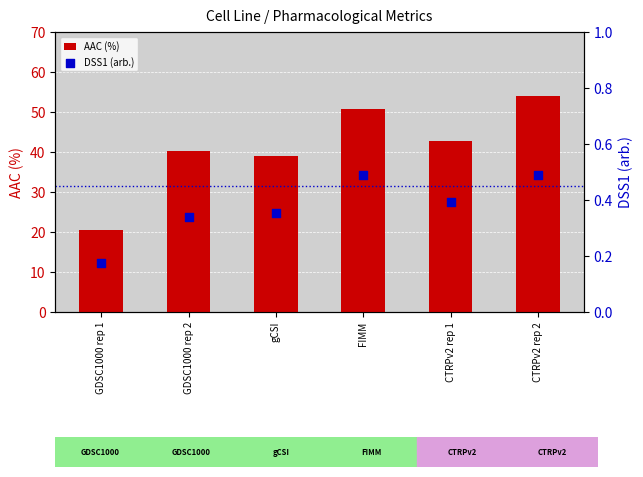

What are all the series names shown in the legend?

AAC (%), DSS1 (arb.)